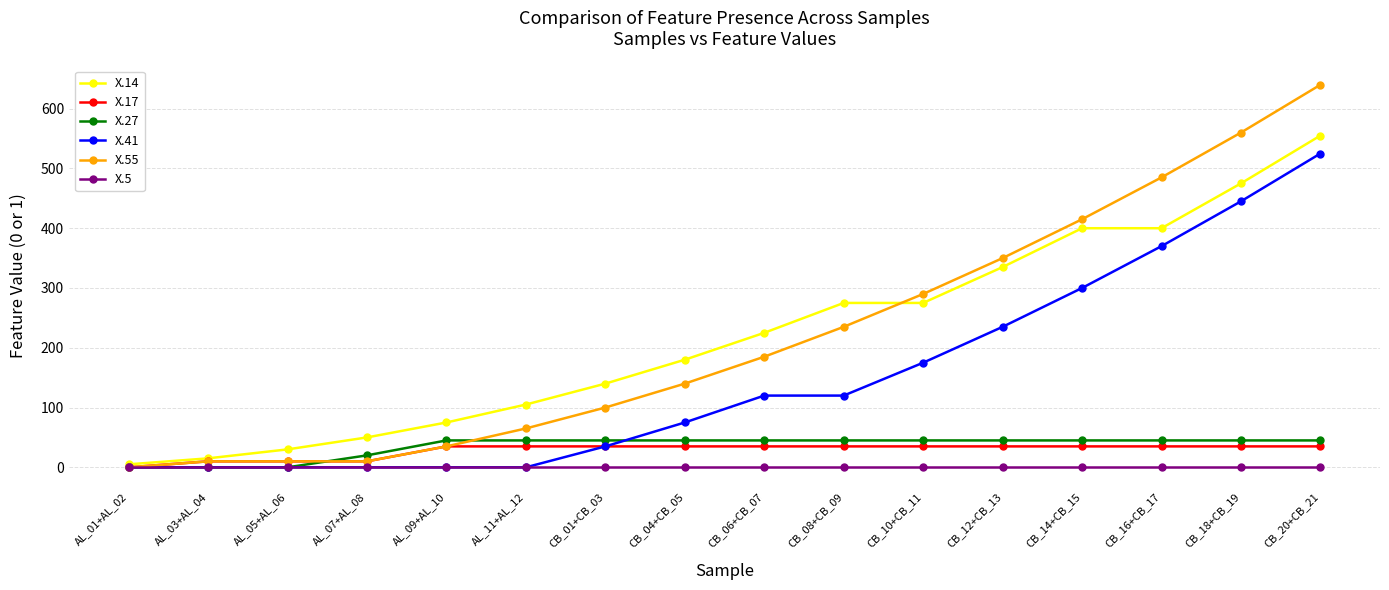

Which category has the highest value across all series?

CB_20+CB_21